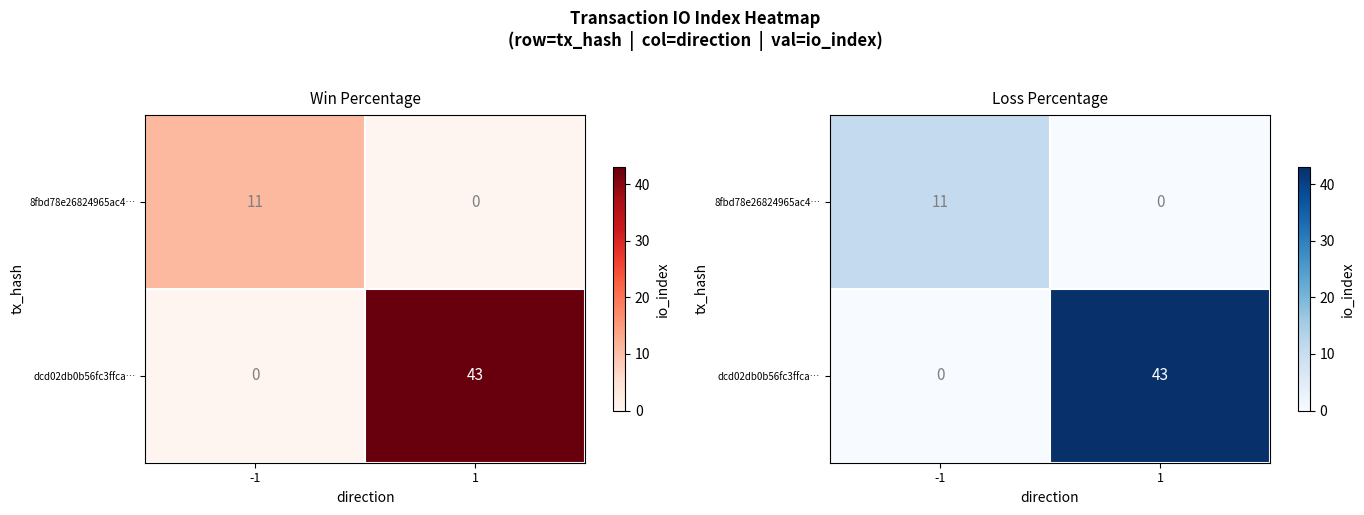

What is the difference between the maximum and minimum values in the dcd02db0b56fc3ffca… series?

43